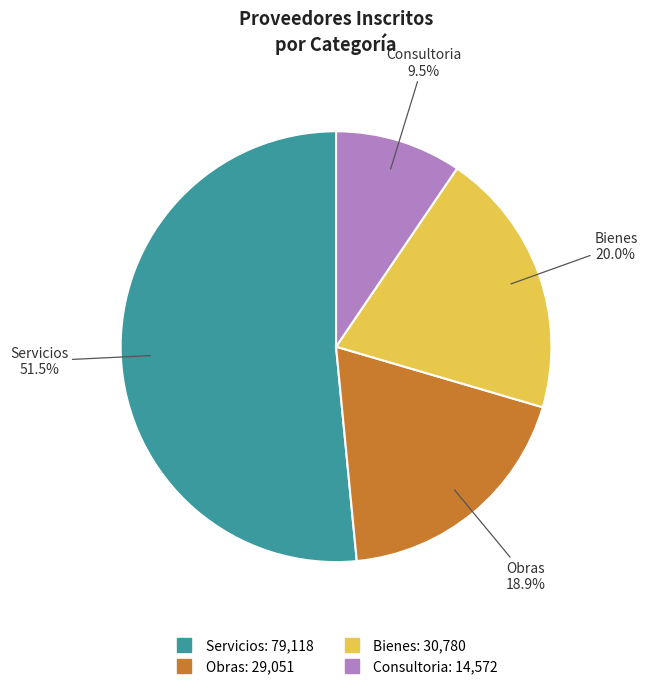

How many segments does this pie chart have?

4